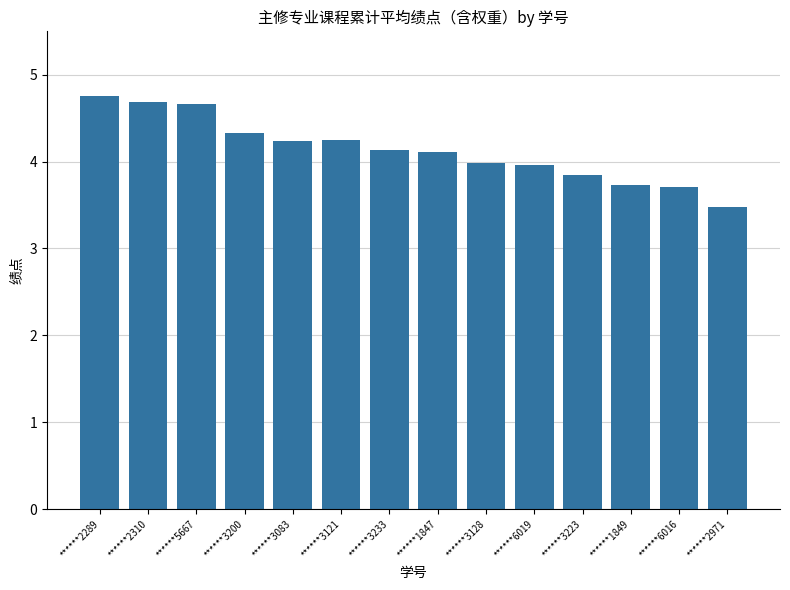

Which has a higher value, ******3128 or ******2971?

******3128